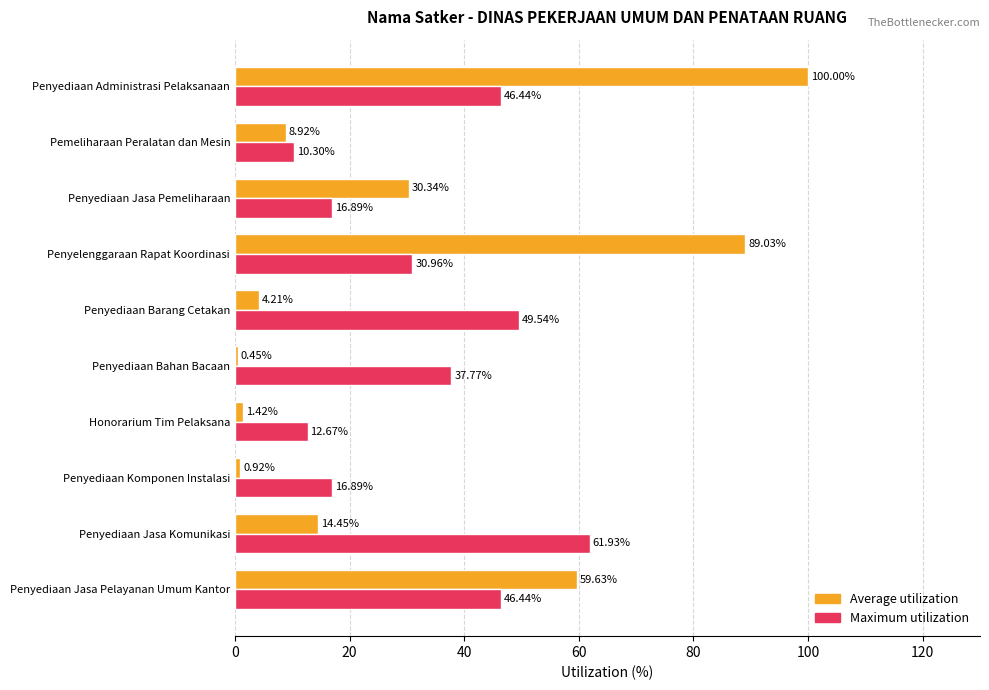

What is the highest value of the Maximum utilization series?

61.9